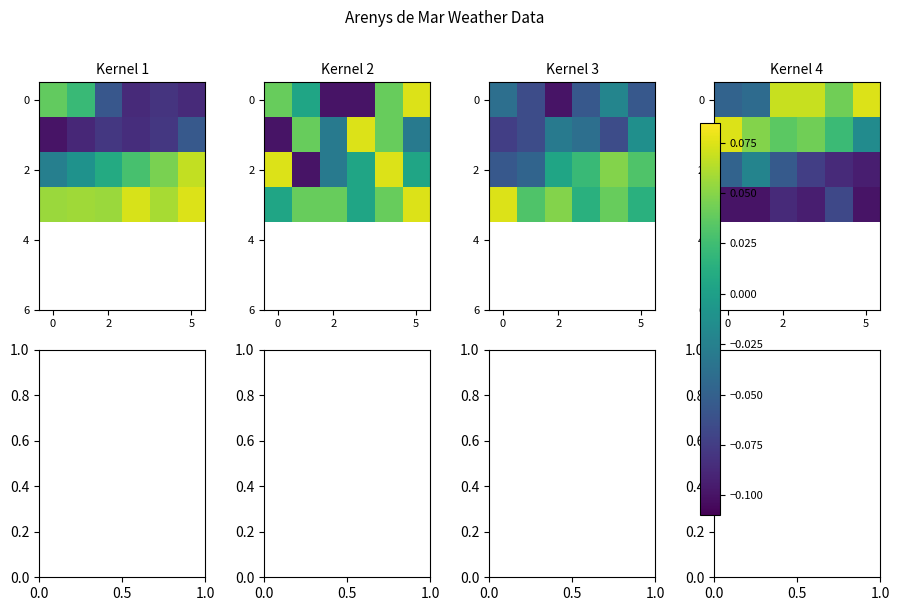

At which category is the sum across all series the highest?

2